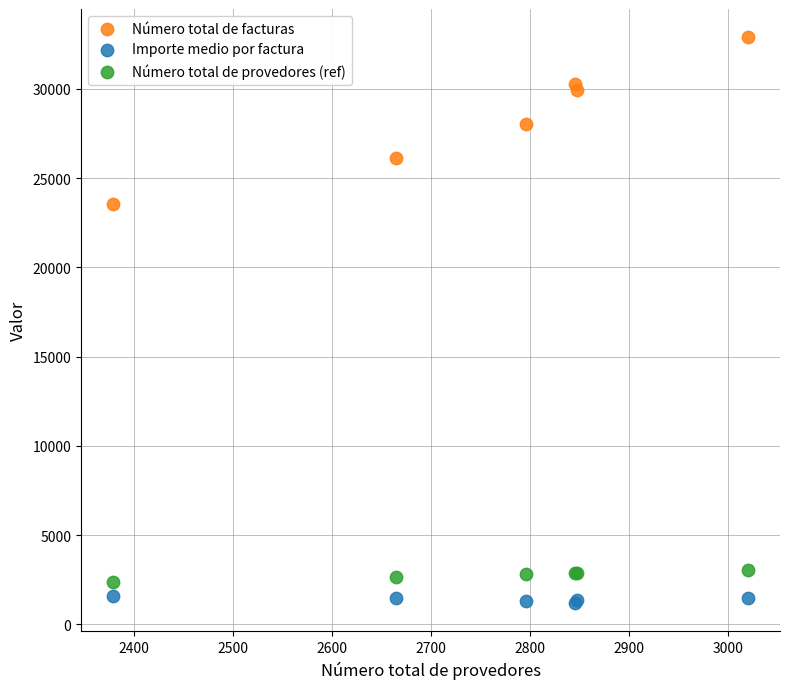

Which series has the largest Y range (max minus min)?

Número total de facturas